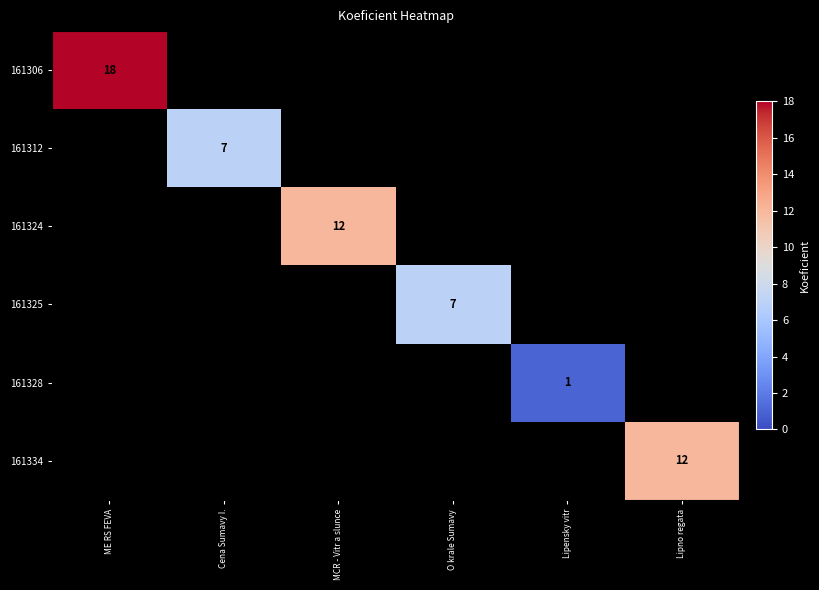

What is the greatest value displayed?

18.0